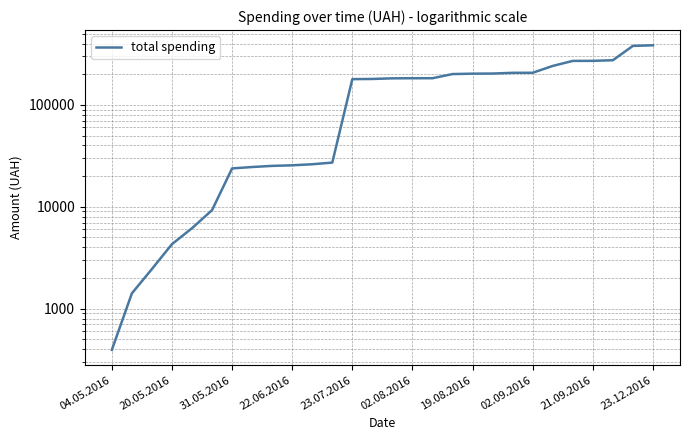

What is the greatest value displayed?

384308.7